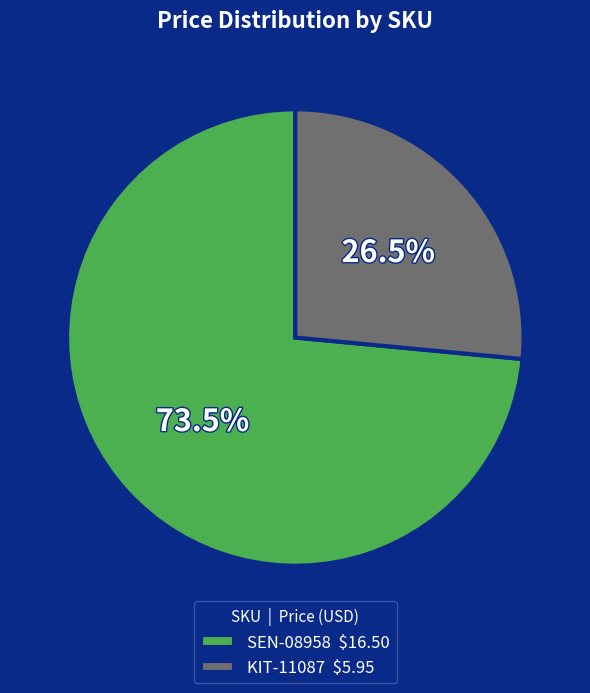

Count the number of slices in the pie.

2